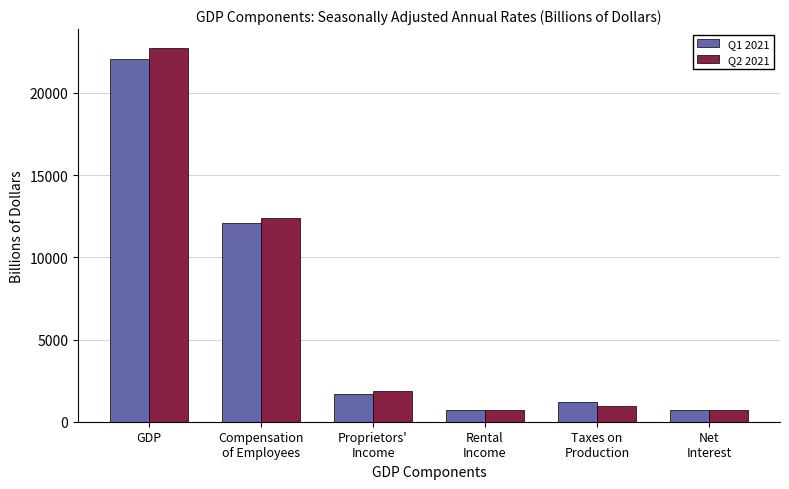

What is the total value across all series at Compensation
of Employees?

24505.5